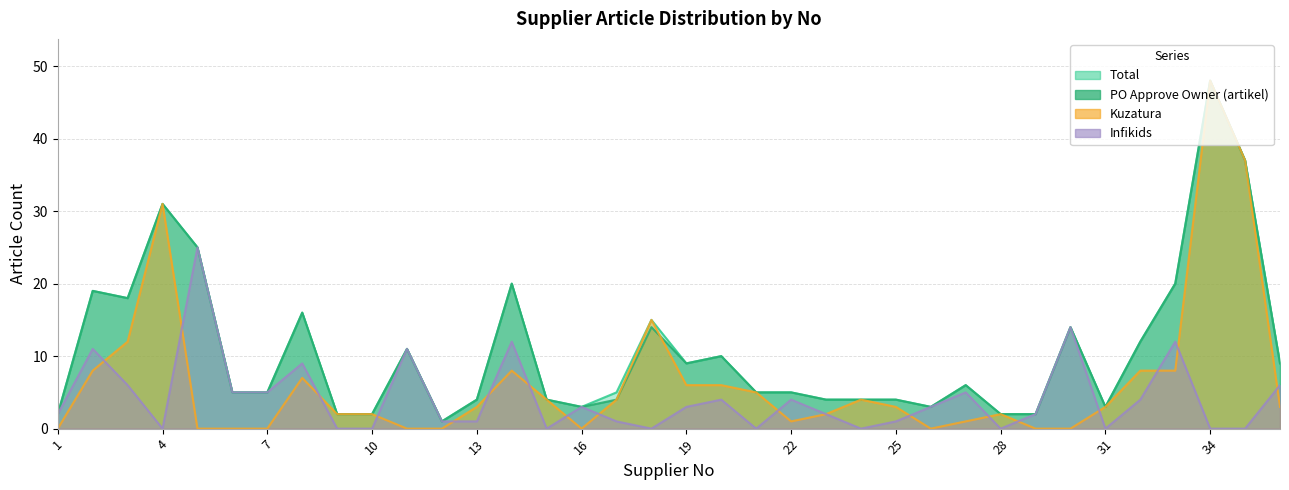

Is it true that Infikids equals 0 at 24?

True